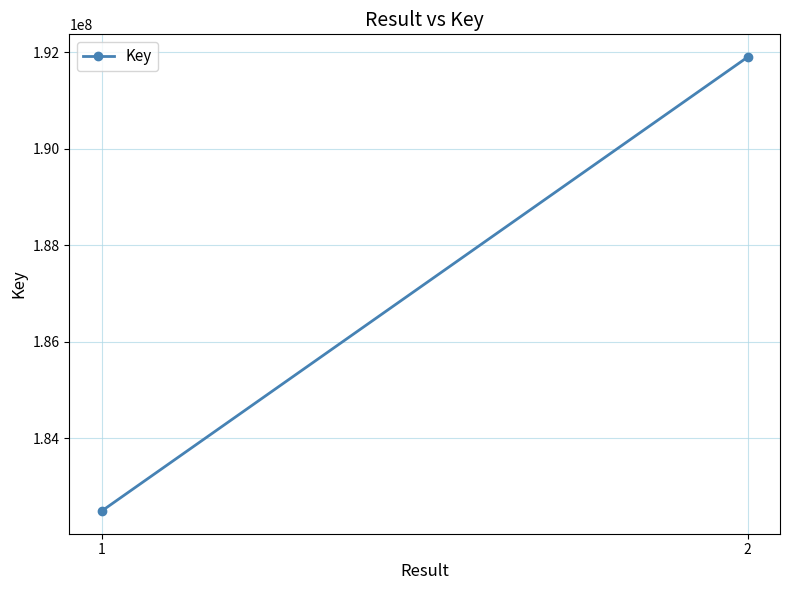

Reading left to right, what are all the values shown in this chart?

1=182488491	2=191897842